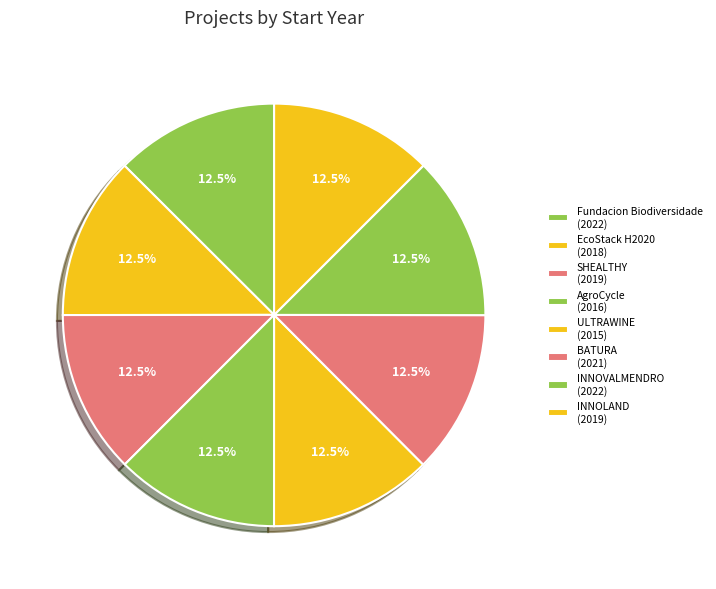

What is the smallest slice in the pie chart?

Proxecto H2020 ULTRAWINE